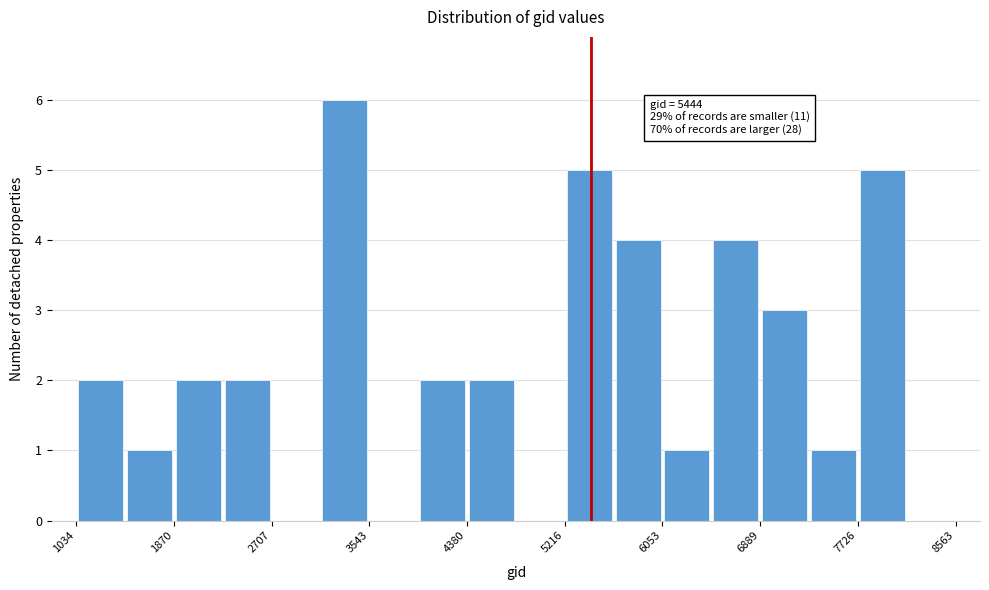

Over which range of the x-axis is the bar tallest?

3100 to 3500